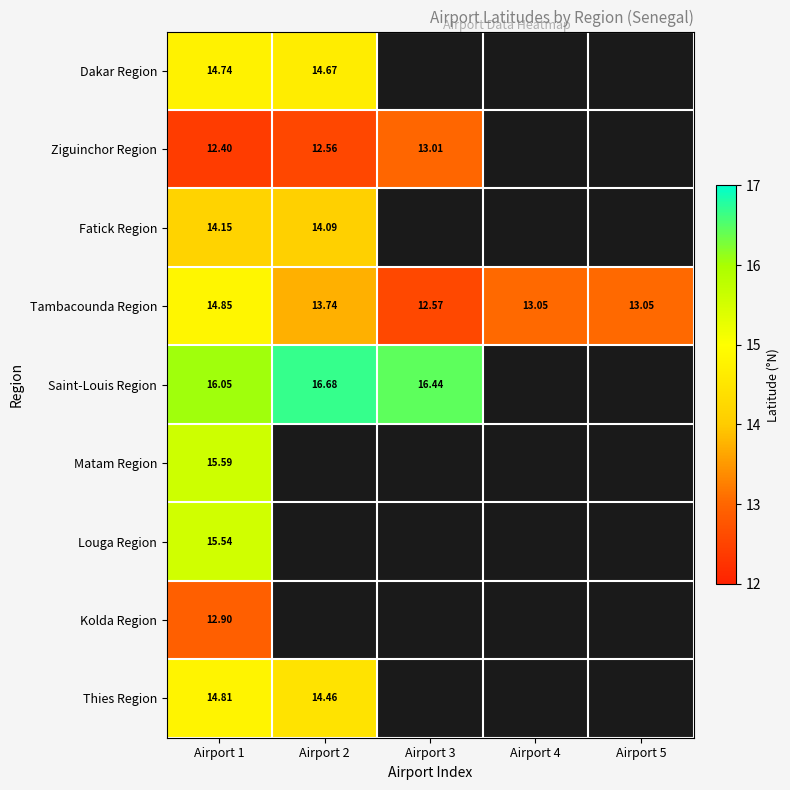

How many series are shown in this chart?

9